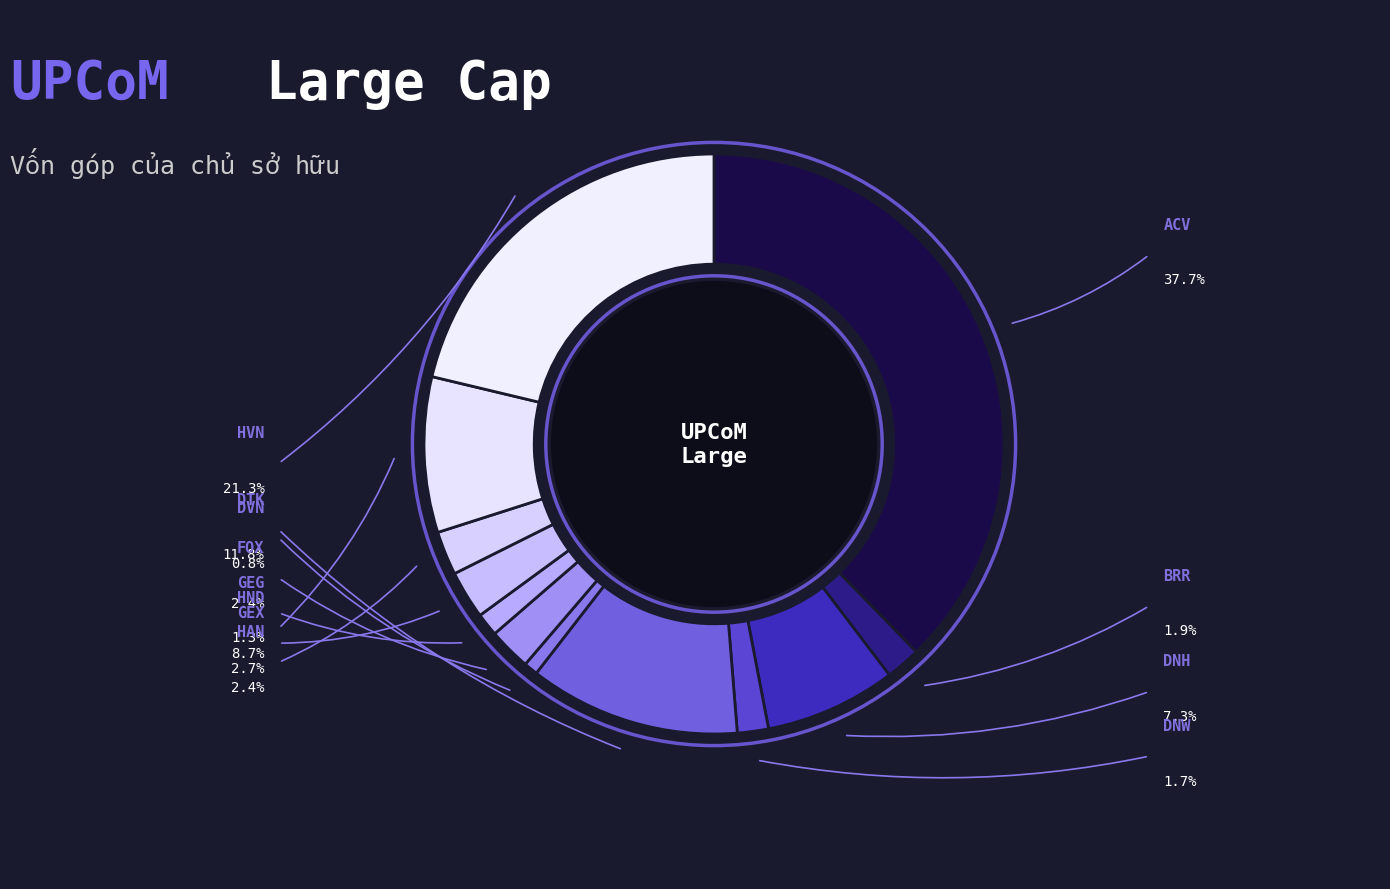

Rank the categories by value from highest to lowest.

ACV, HVN, DTK, HND, DNH, GEX, HAN, FOX, BRR, DNW, GEG, DVN